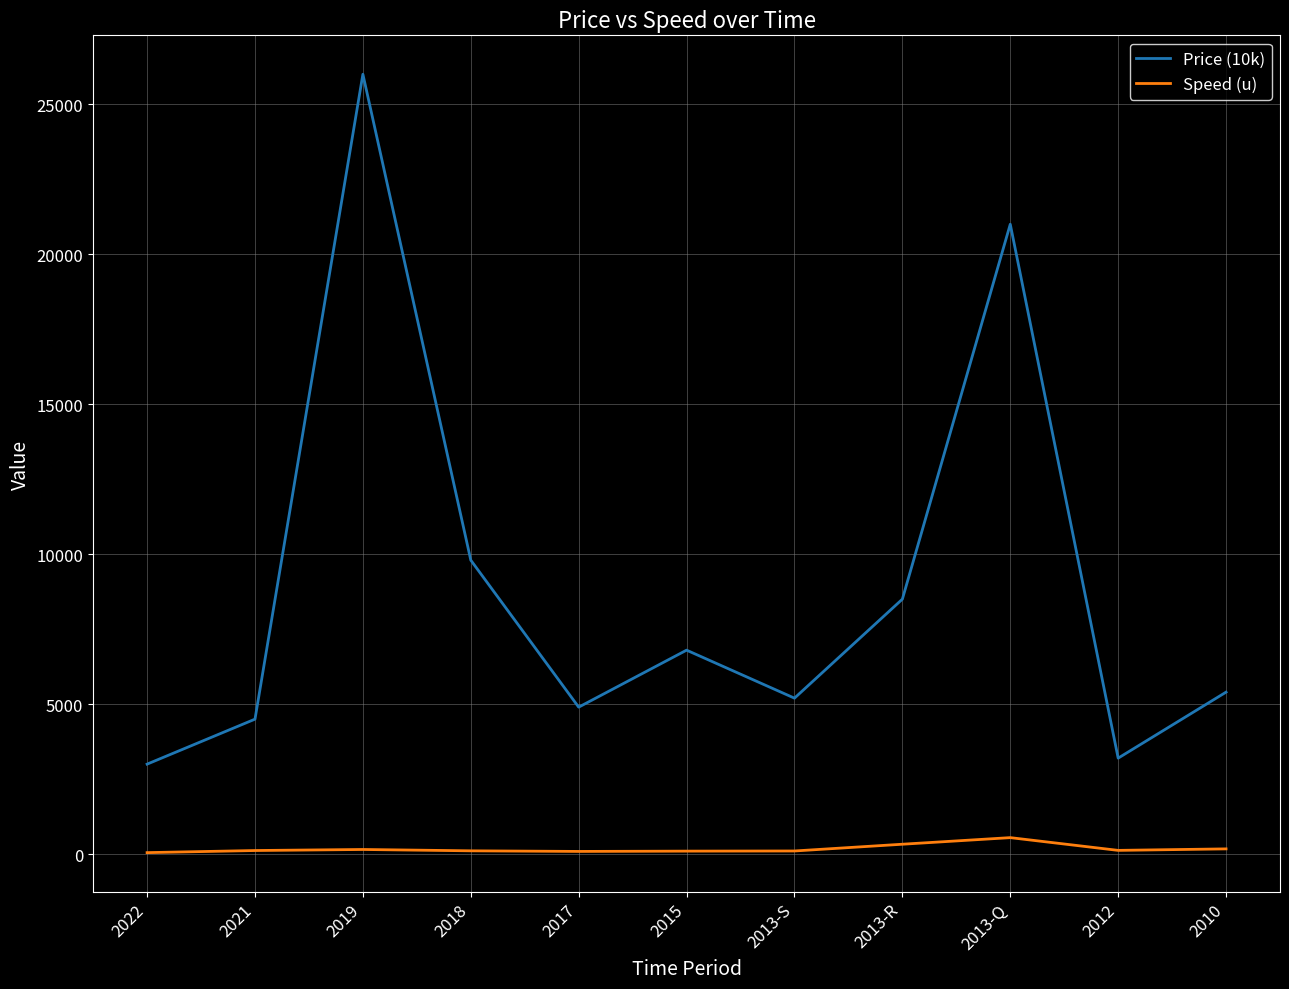

What is the average value of the Price (10k) series?

8936